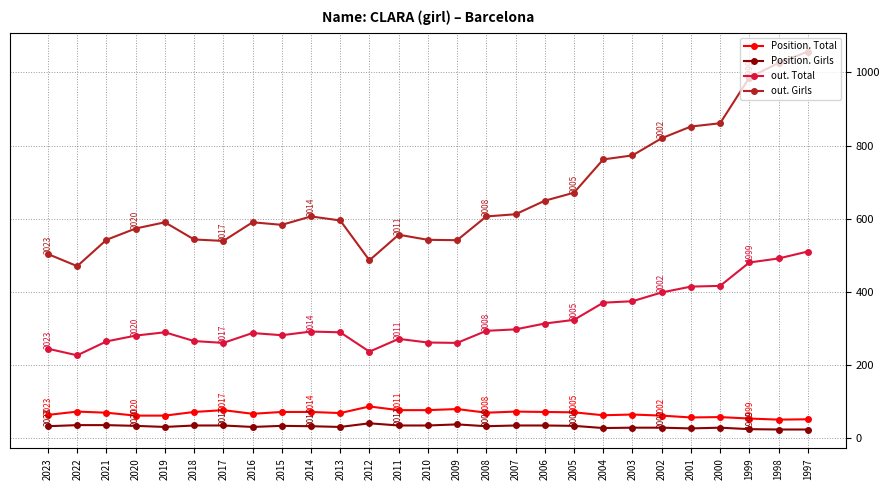

True or false: out. Girls and Position. Girls cross at least once.

False